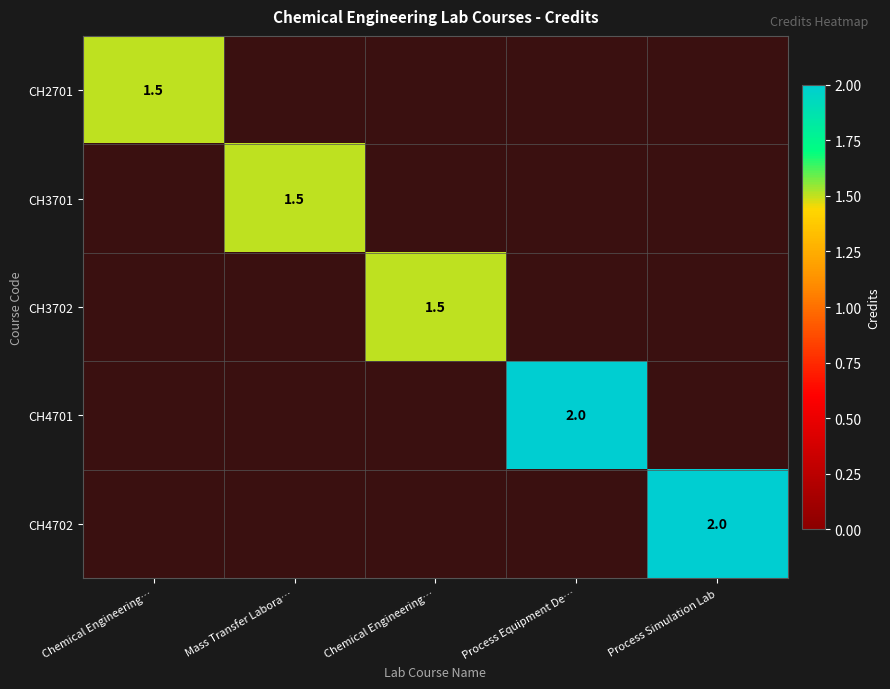

Which series changed the most between Mass Transfer Labora… and Process Equipment De…?

CH4701